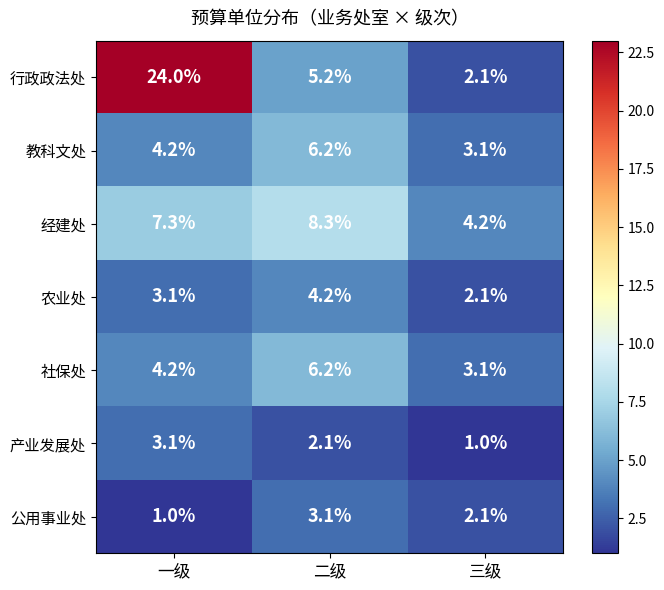

Count the number of data series in this chart.

7